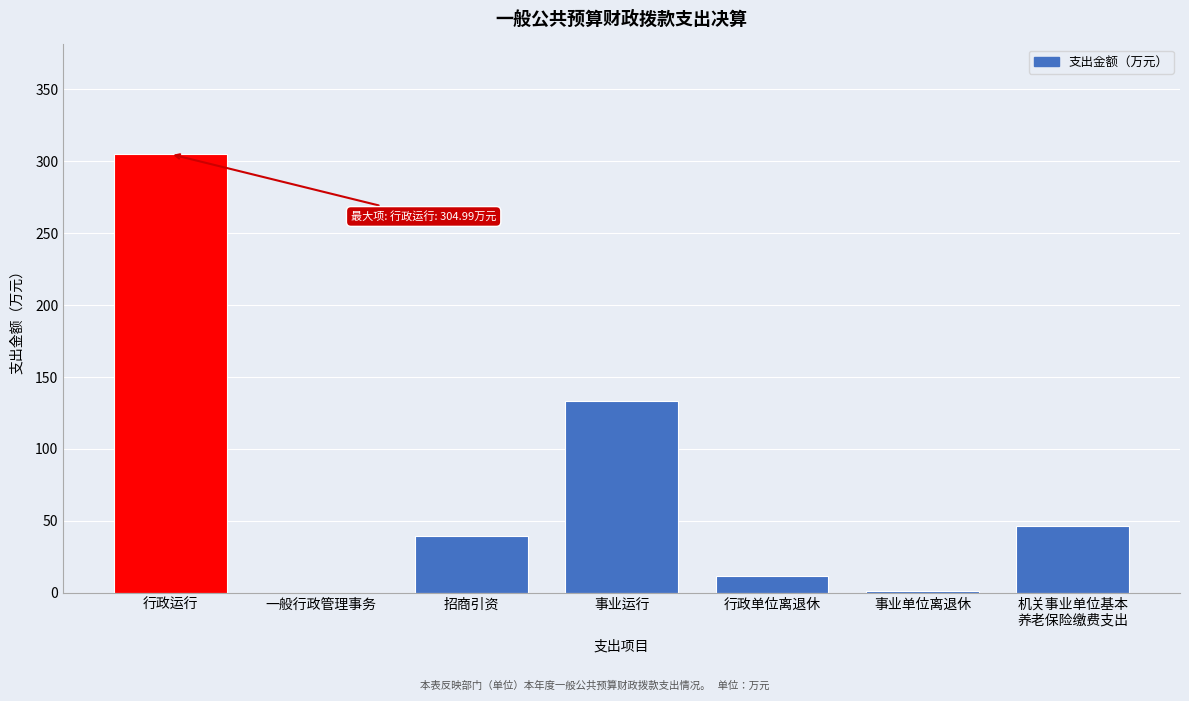

What is the sum of all values?

537.4